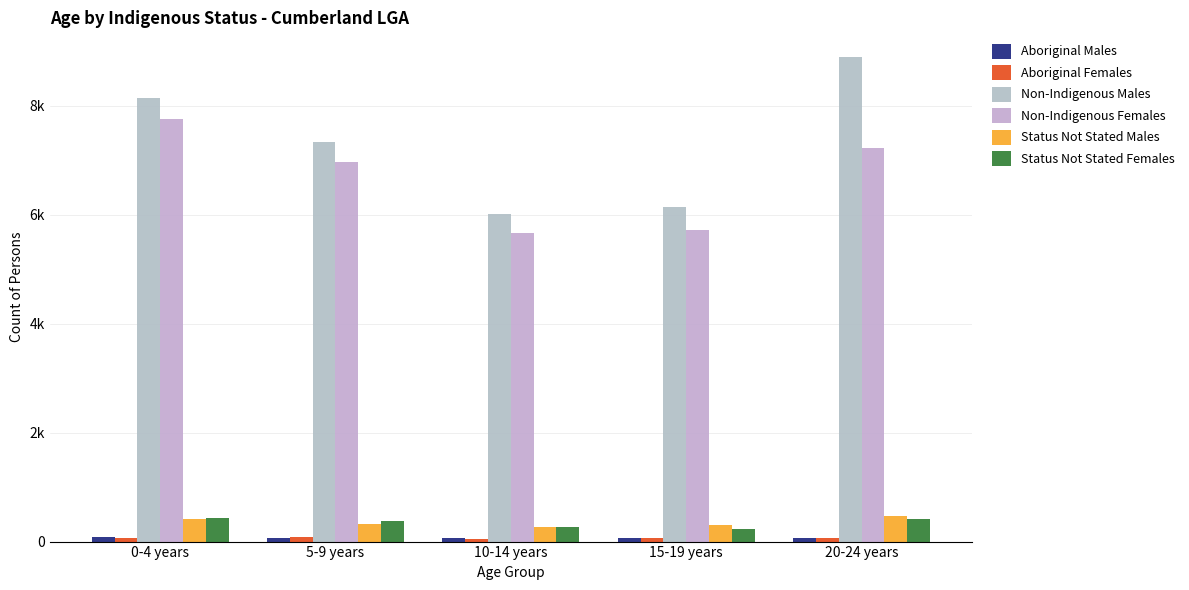

Which series has the largest total across all categories?

Non-Indigenous Males